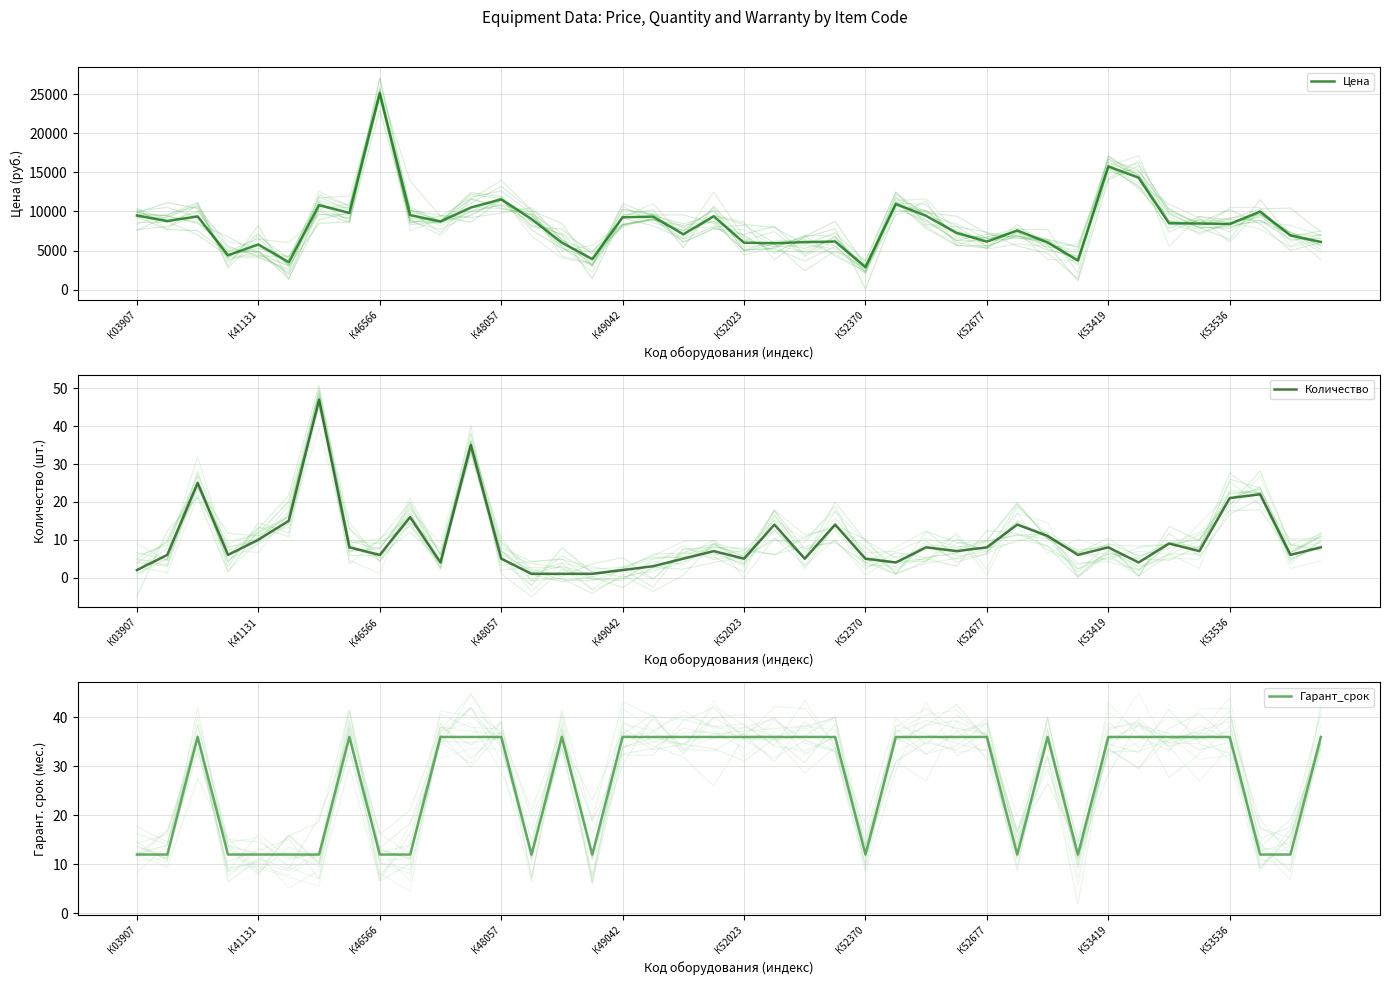

Is it true that Цена equals 6004 at К52023?

True